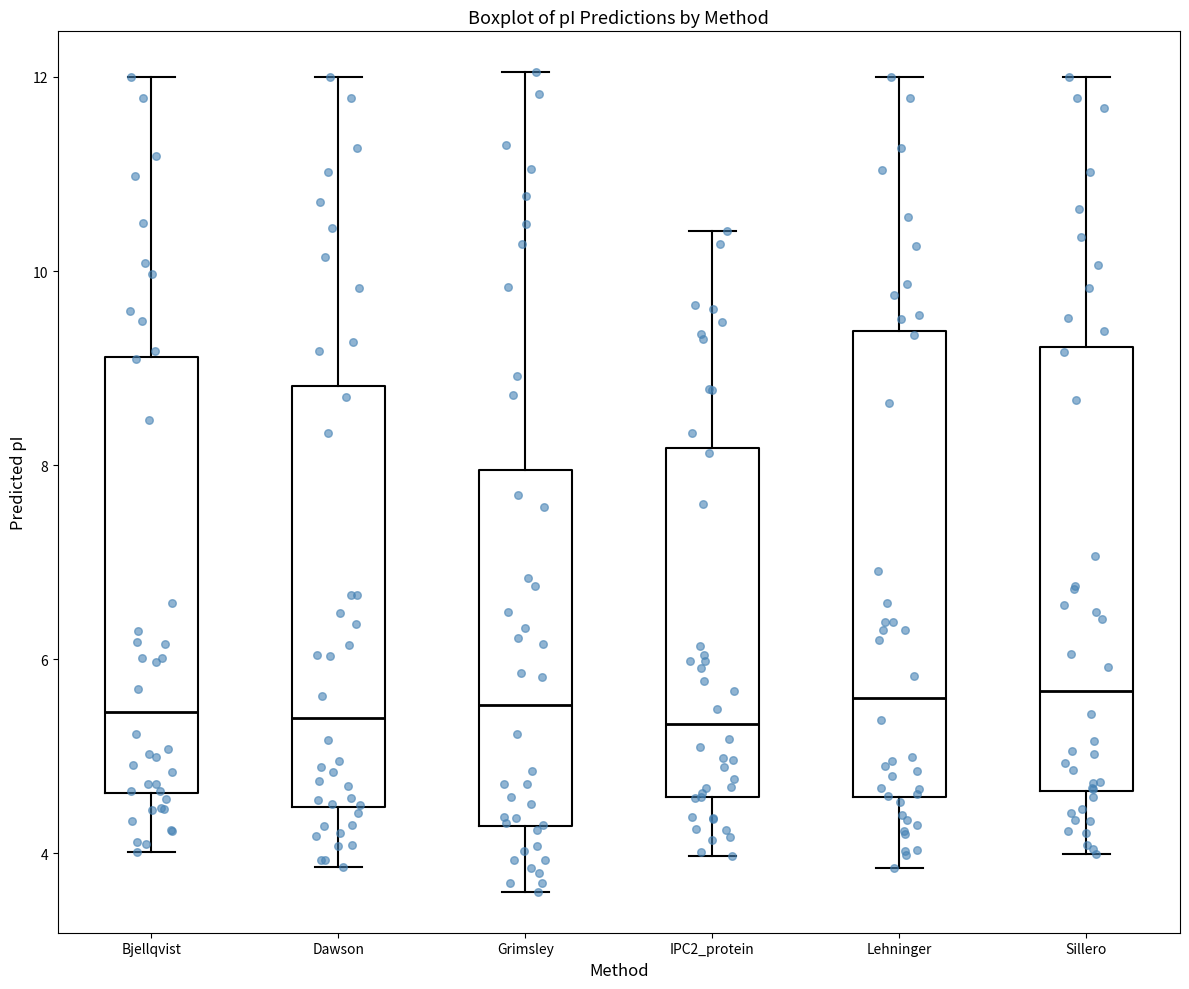

Reading left to right, read every box against the y-axis: the position of its median line, the range the box covers, and the ends of its whiskers. The values are not printed on the chart, so give them approximately, as read against the axis.

Bjellqvist: median 5.4, box 4.6 to 9.2, whiskers 4.0 to 12.0
Dawson: median 5.4, box 4.4 to 8.8, whiskers 3.8 to 12.0
Grimsley: median 5.6, box 4.2 to 8.0, whiskers 3.6 to 12.0
IPC2_protein: median 5.4, box 4.6 to 8.2, whiskers 4.0 to 10.4
Lehninger: median 5.6, box 4.6 to 9.4, whiskers 3.8 to 12.0
Sillero: median 5.6, box 4.6 to 9.2, whiskers 4.0 to 12.0